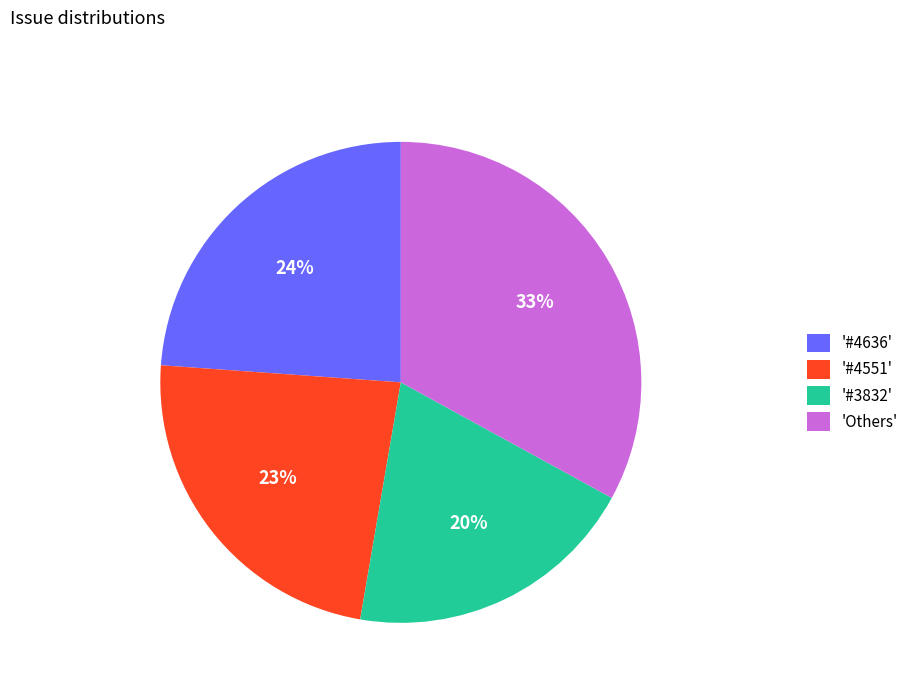

Which category has the biggest portion of the pie?

'Others'